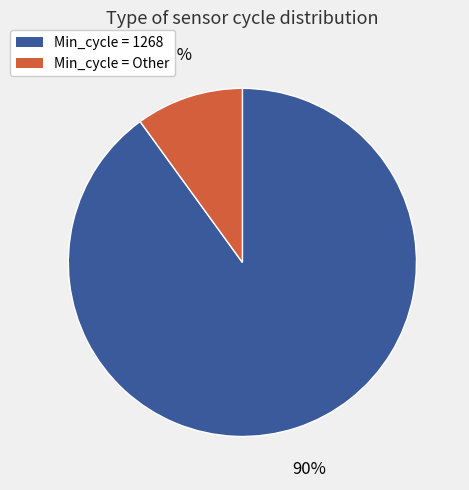

Is there a majority slice in this chart?

Yes